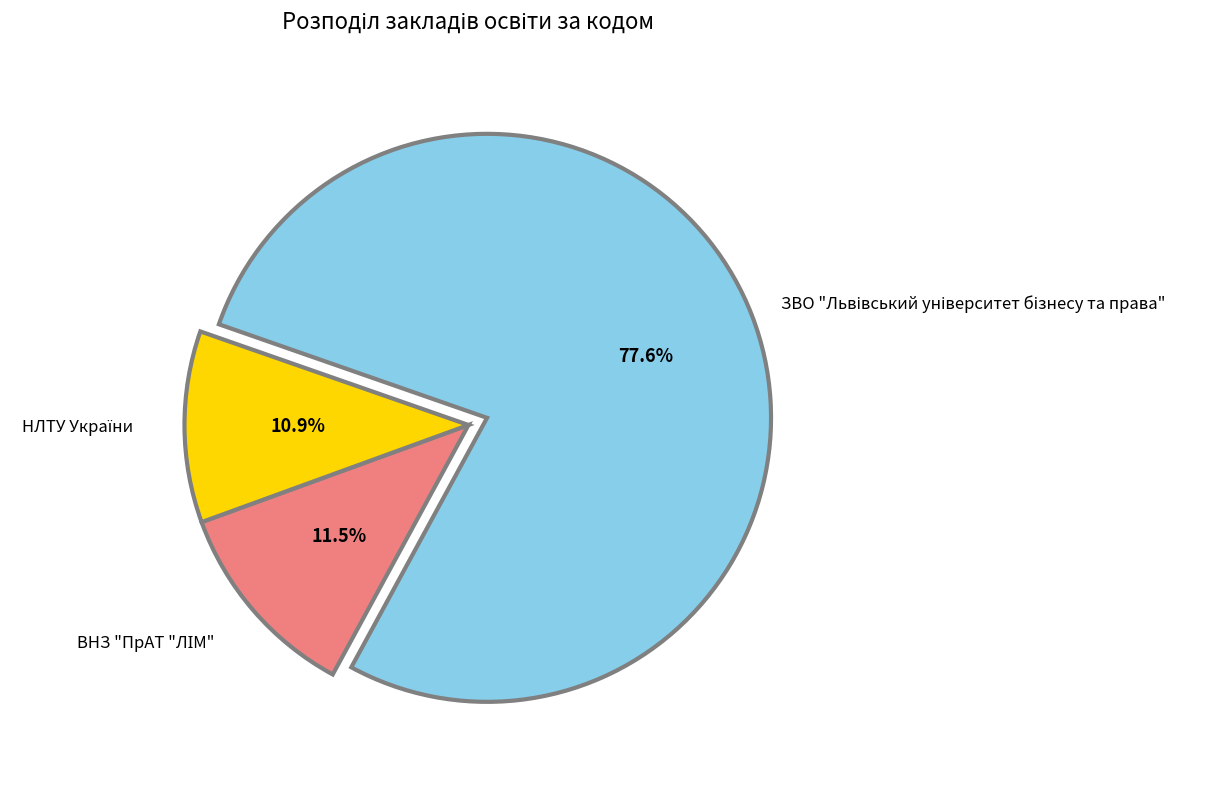

Does any single category account for the majority?

Yes